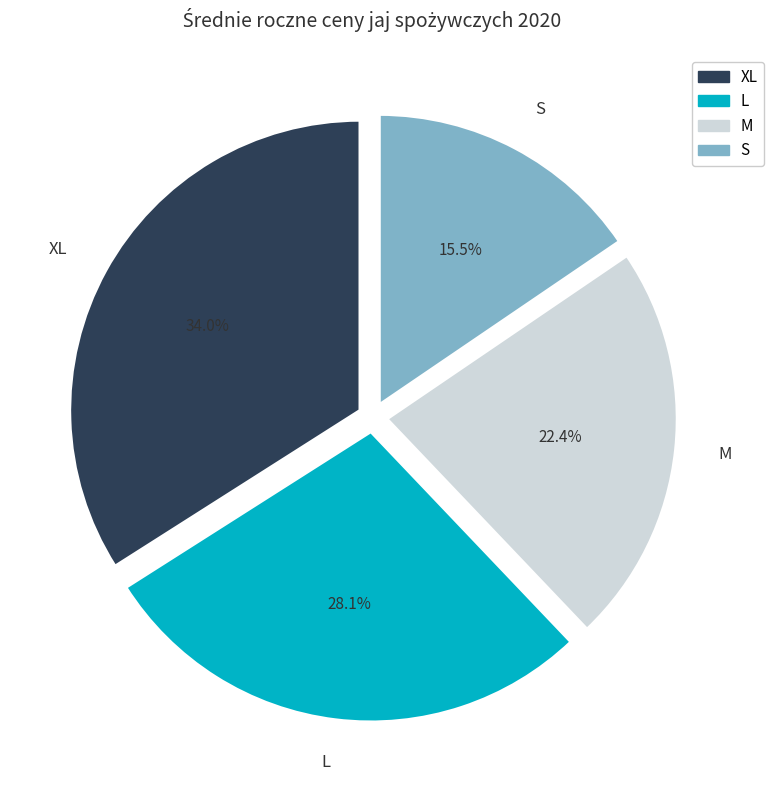

To the nearest percent, what portion does XL represent?

34%